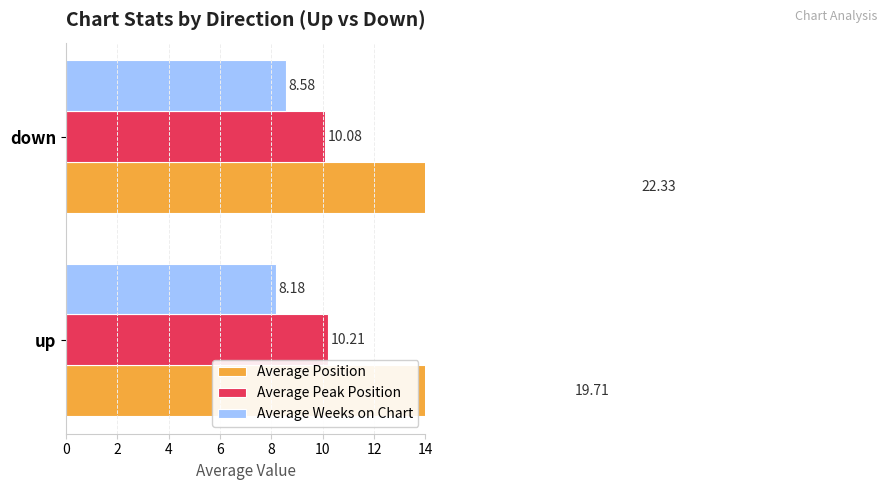

How many bars are there in total?

6